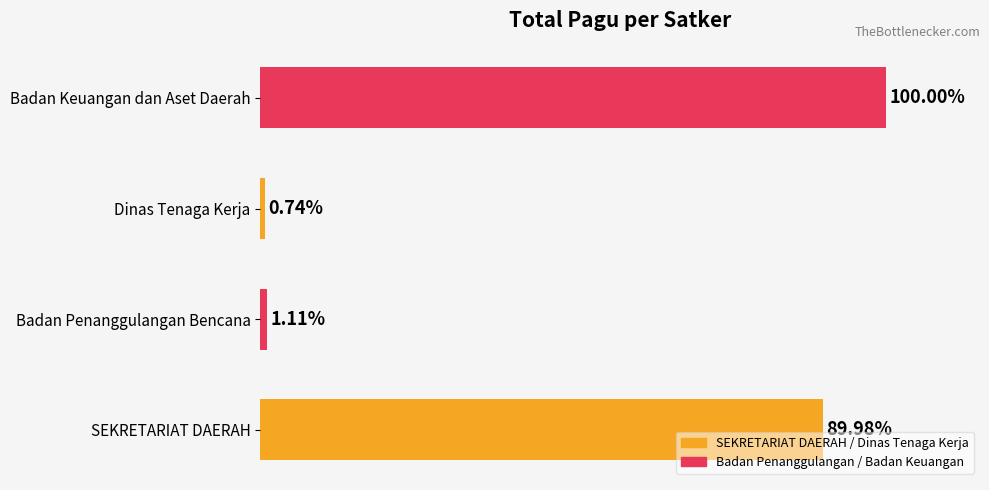

Which label corresponds to the smallest value in the chart?

Dinas Tenaga Kerja